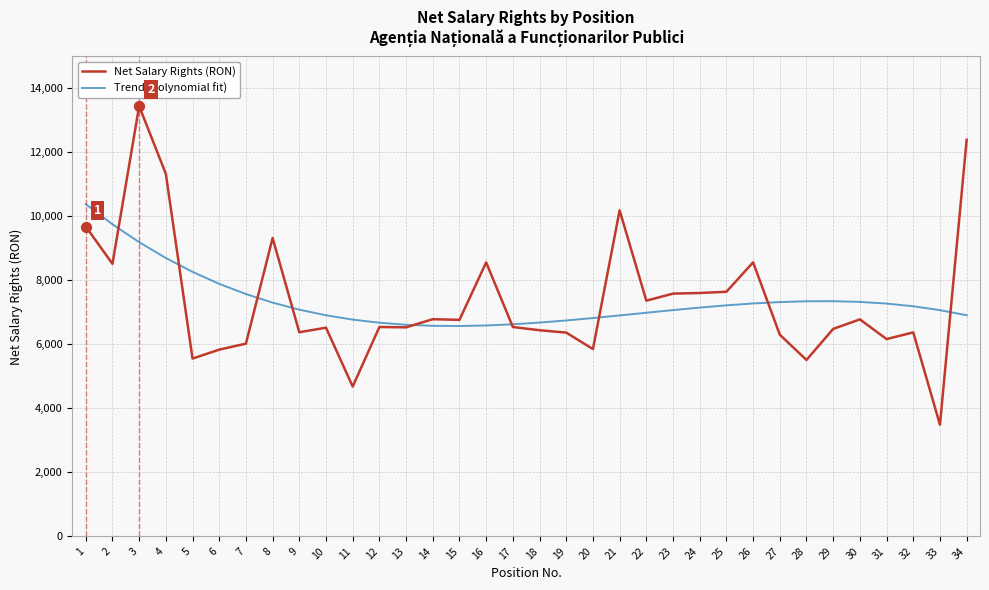

At how many categories does at least one series exceed 5090?

34